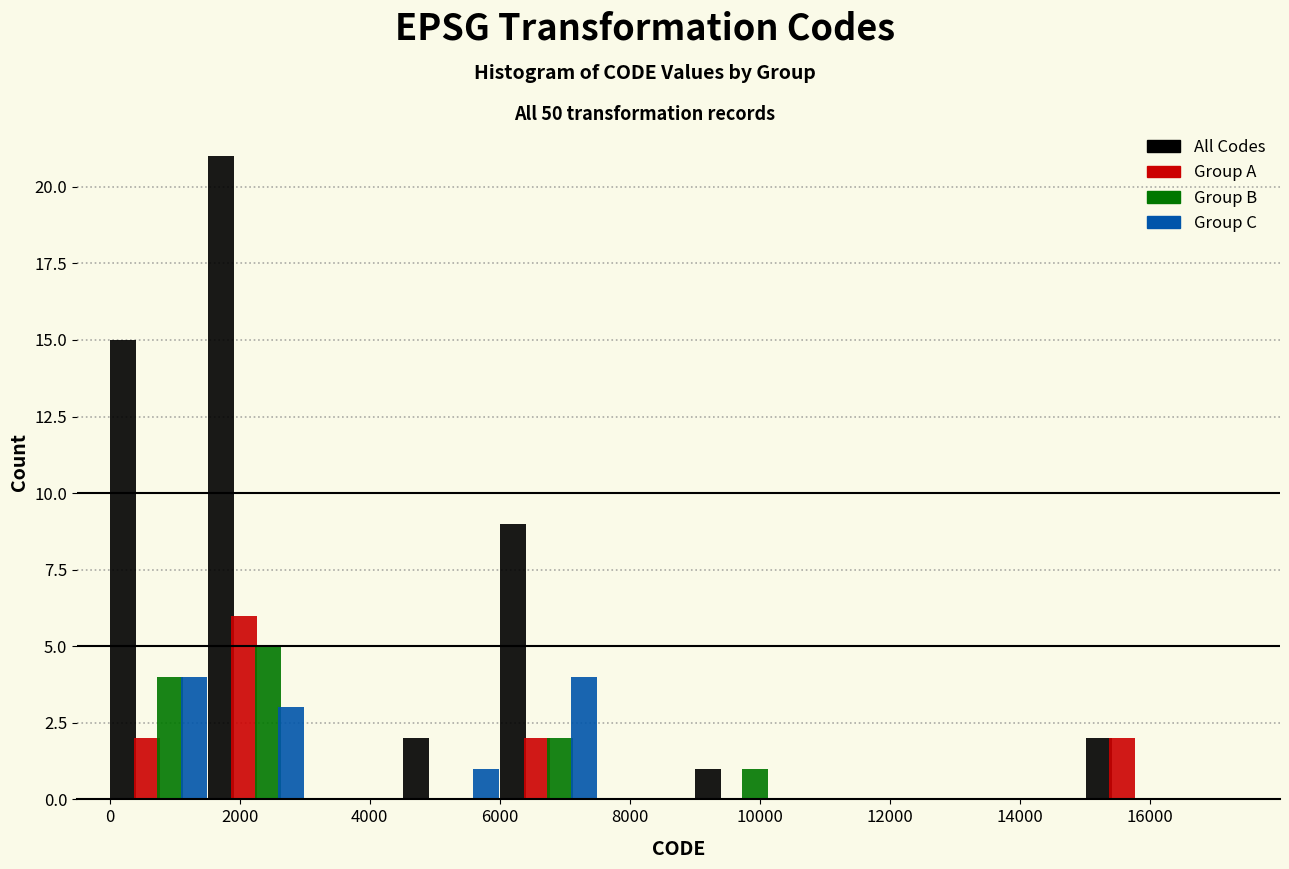

What is the height of the All Codes bar covering 1500 to 3000 on the x-axis? Neither the bar edges nor the heights are printed on the chart, so give them approximately, as read against the axes.

21